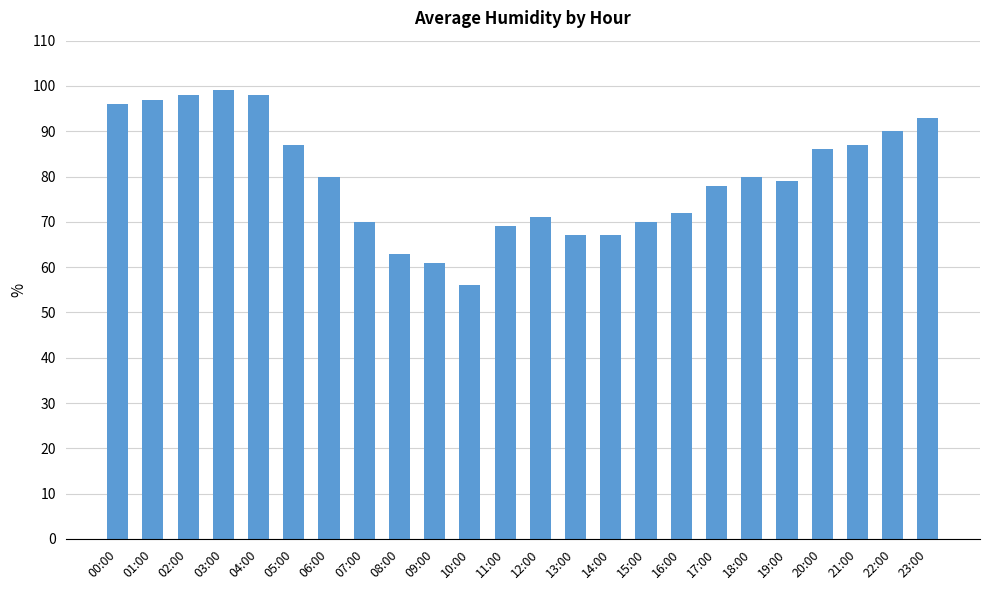

Which label corresponds to the largest value in the chart?

03:00